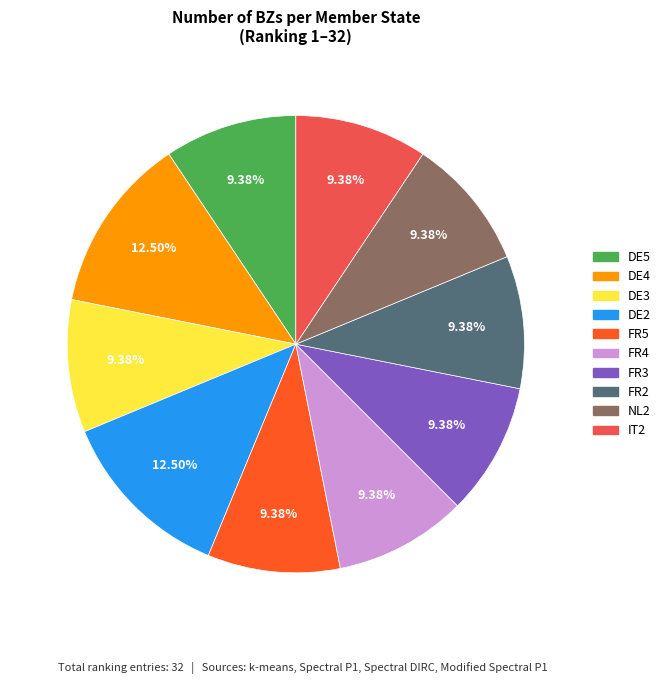

What portion of the pie excludes FR2?

90.6%